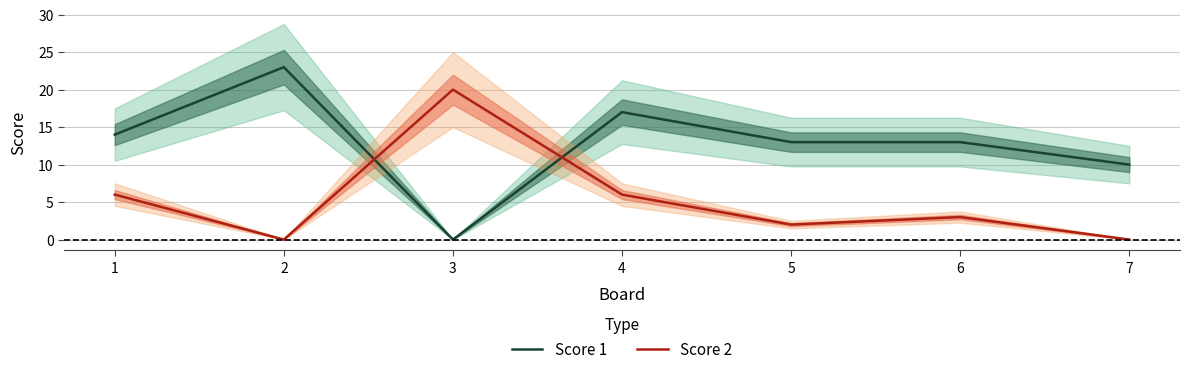

What is the difference between the maximum and minimum values in the Score 1 series?

23